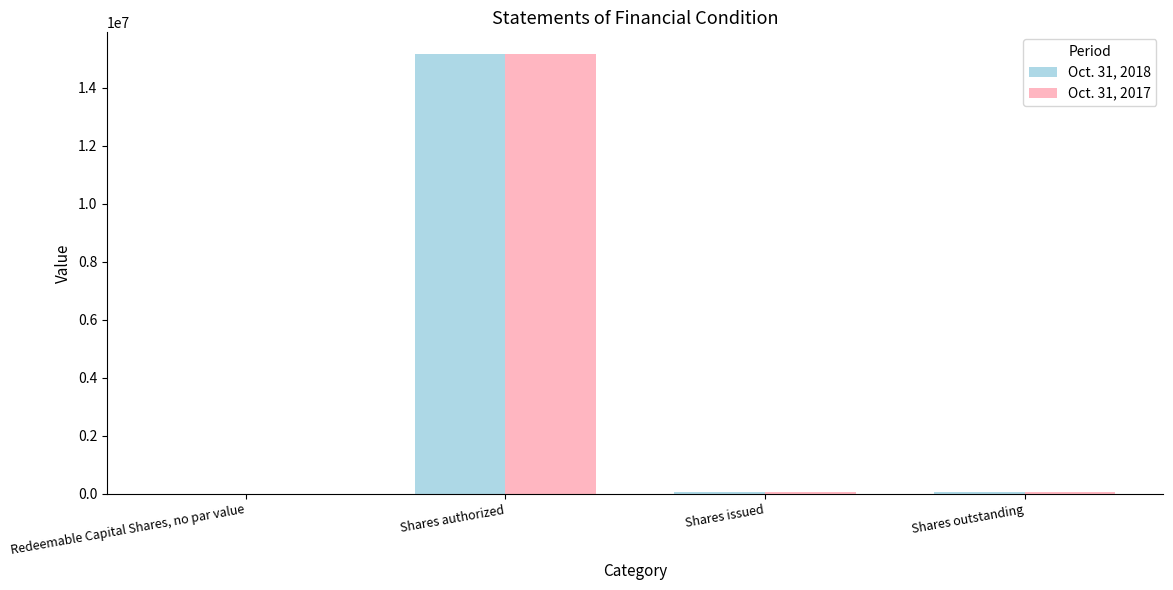

How many groups of bars are there?

4